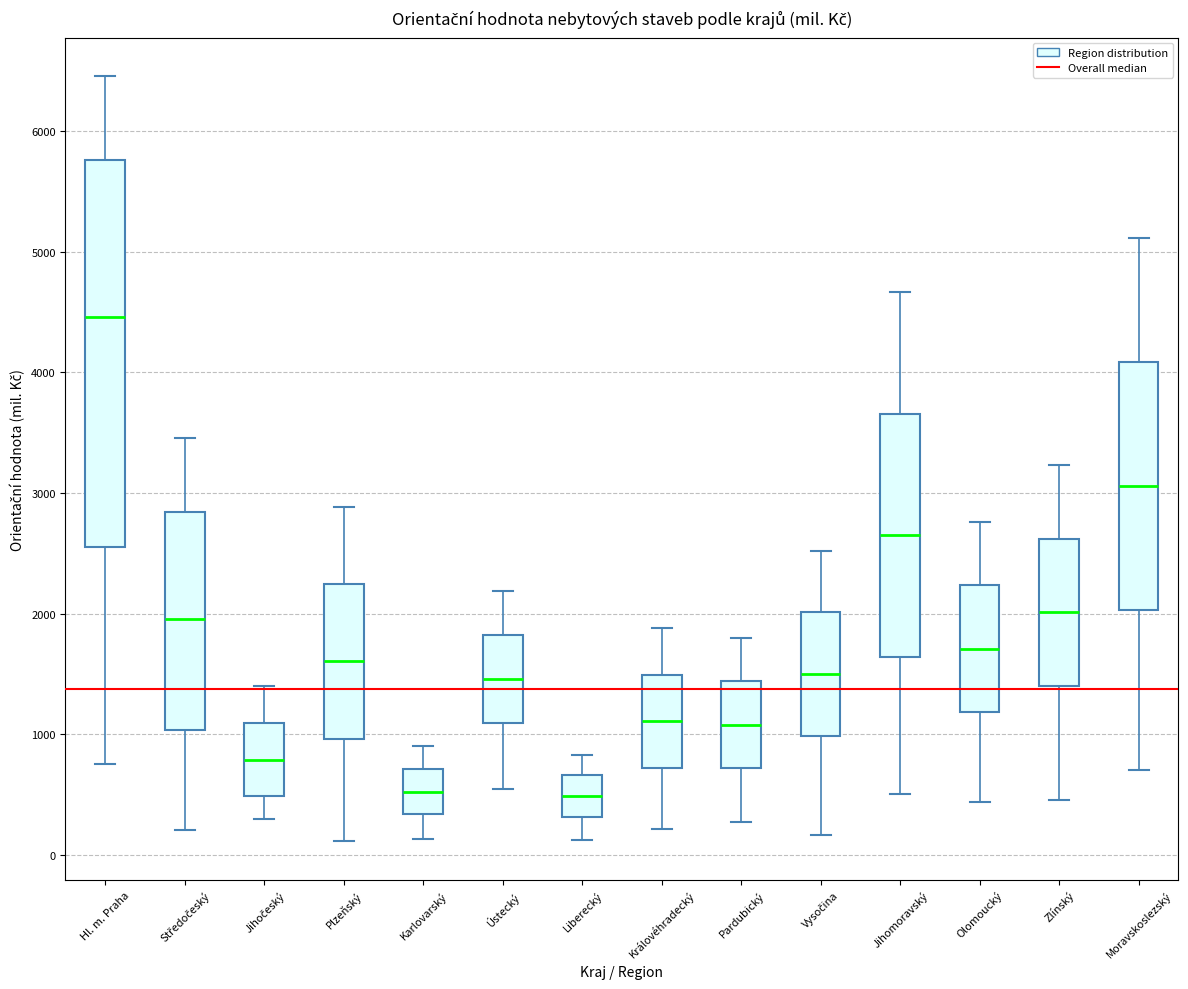

Where does the upper whisker of the box for Hl. m. Praha end on the y-axis? The values are not printed on the chart, so give them approximately, as read against the axis.

6500